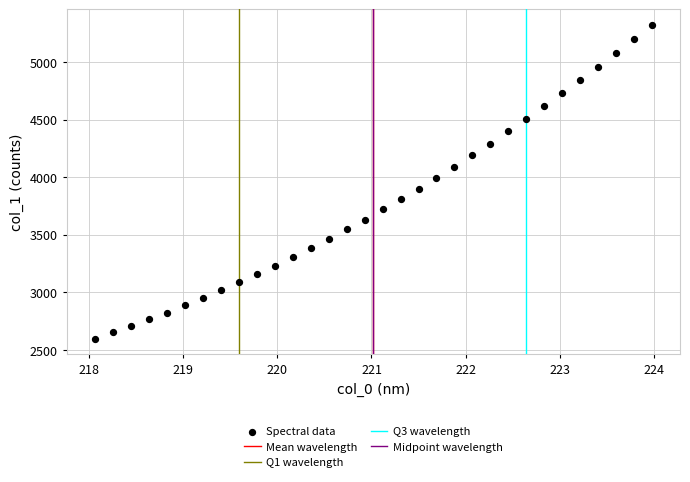

What is the range of Y values (max minus min)?

2723.2